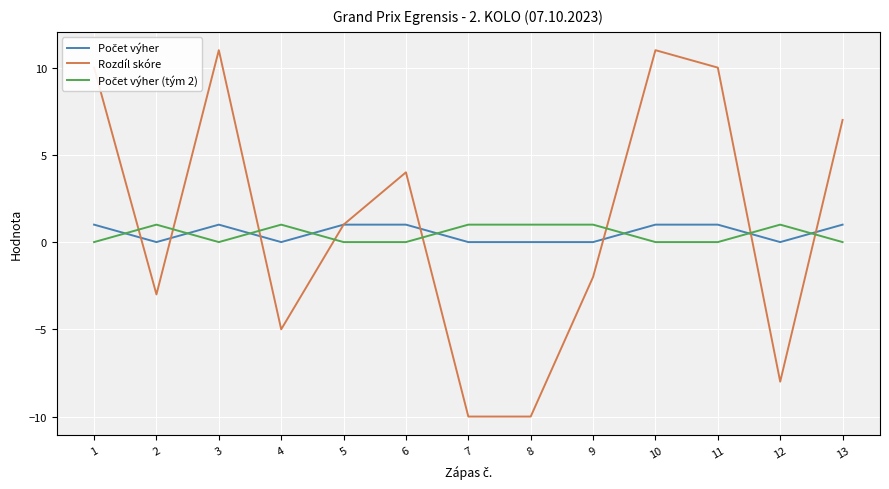

Between 8 and 10, which series saw the biggest shift?

Rozdíl skóre